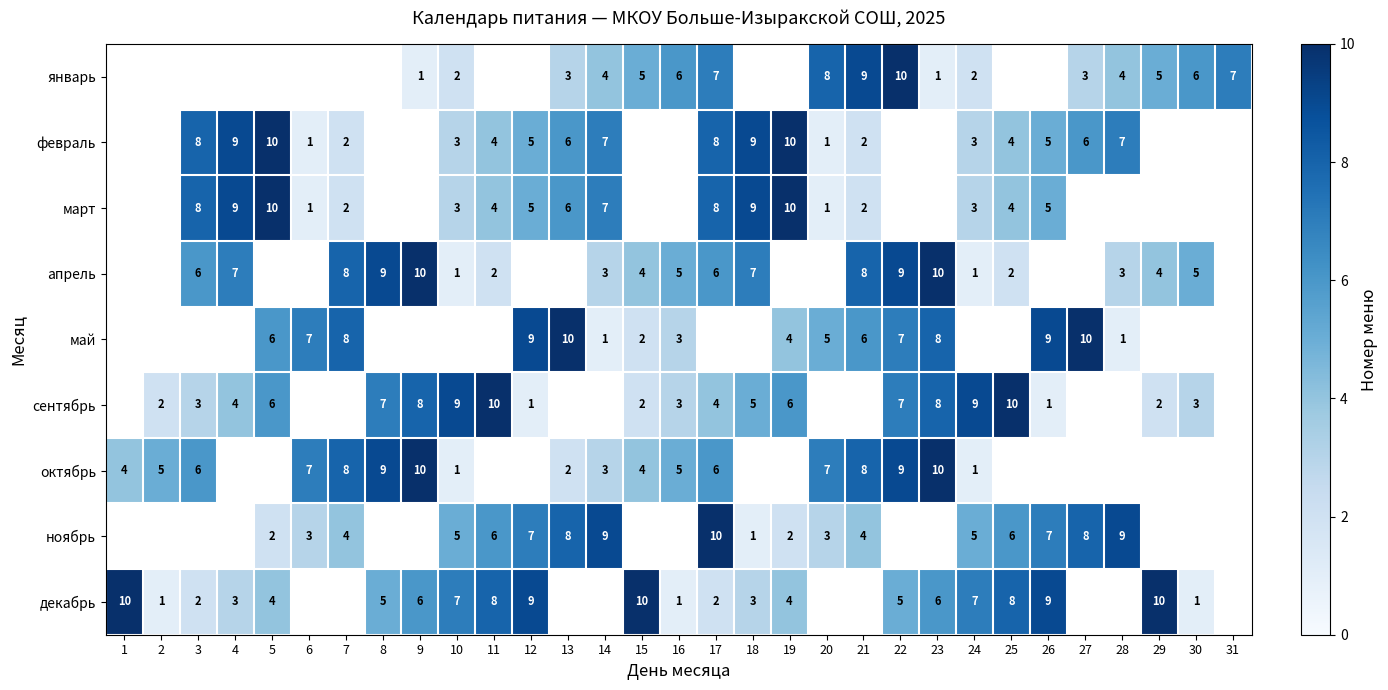

Is the value of сентябрь at 30 greater than the value of январь at 24?

Yes